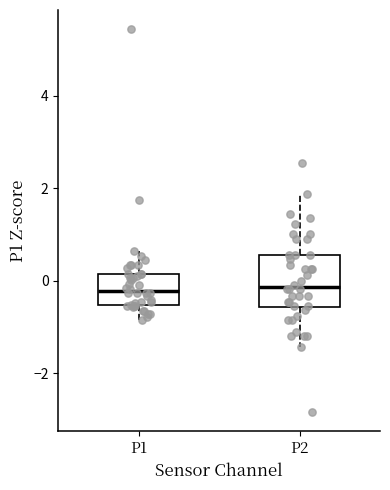

Where does the lower whisker of the box for P1 end on the y-axis? The values are not printed on the chart, so give them approximately, as read against the axis.

-0.8